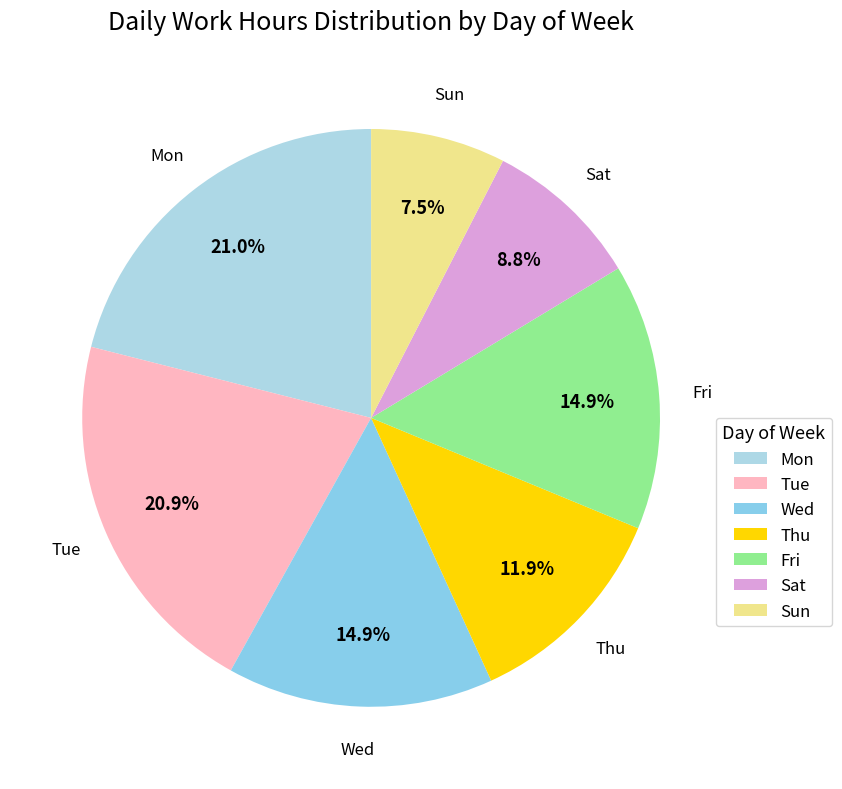

Is the sum of Mon and Tue greater than half?

No